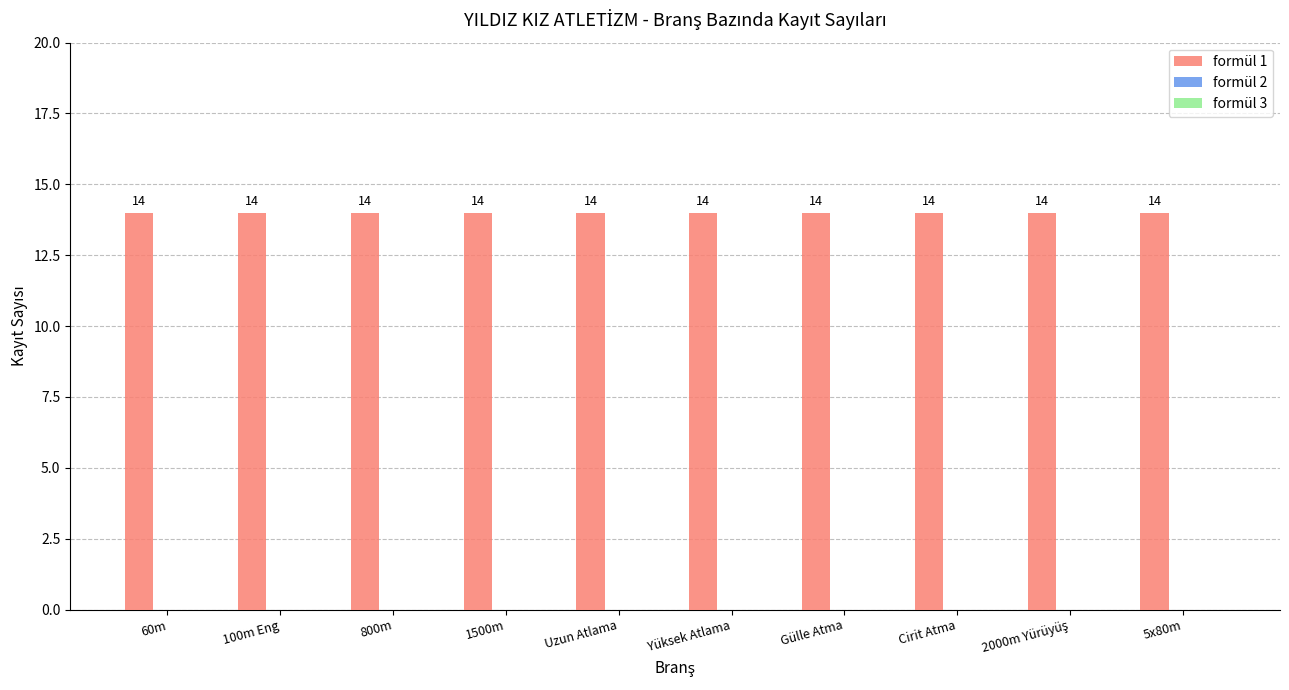

Count the number of categories in the chart.

10